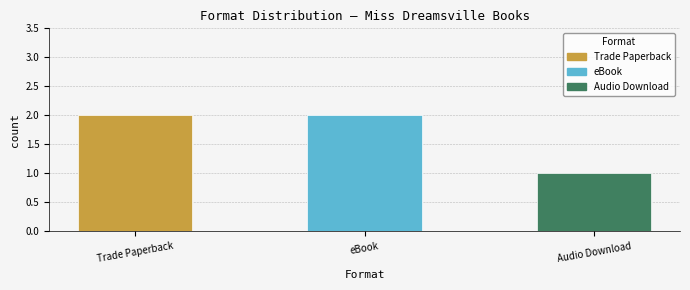

What is the difference between the maximum and minimum values?

1